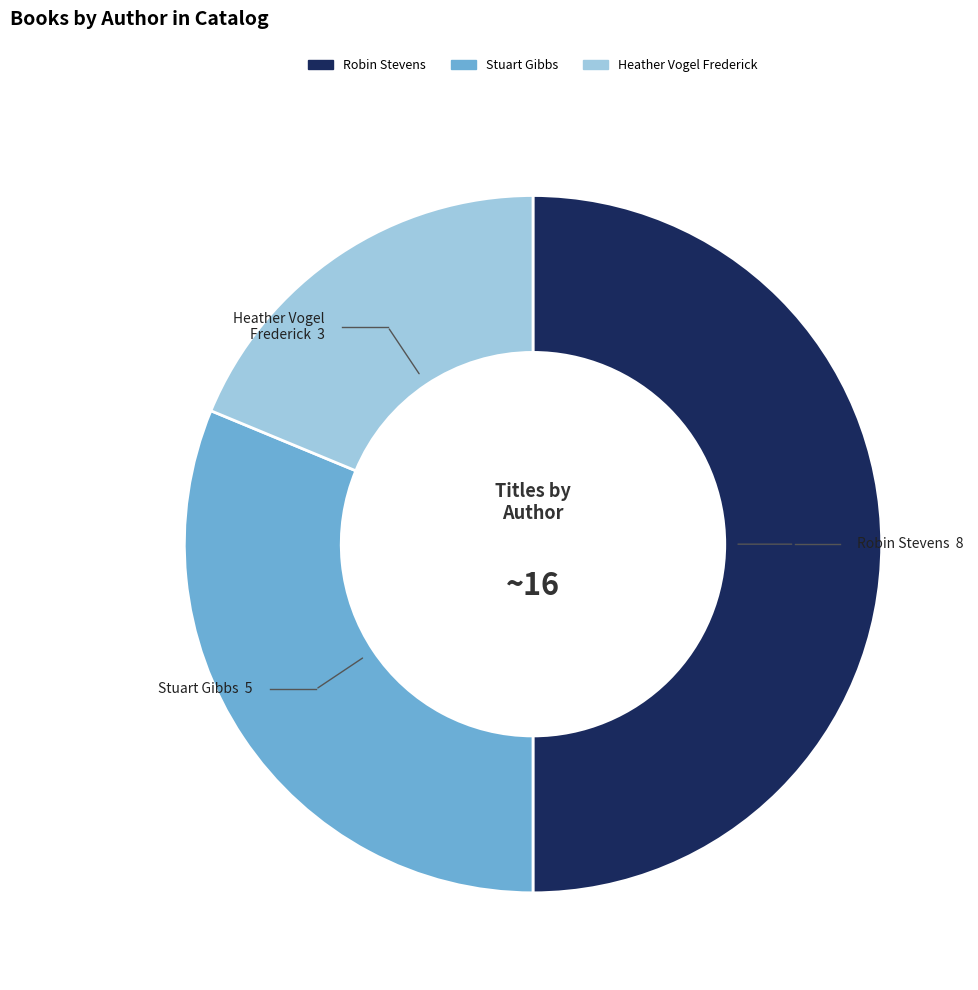

How many slices are in this pie chart?

3